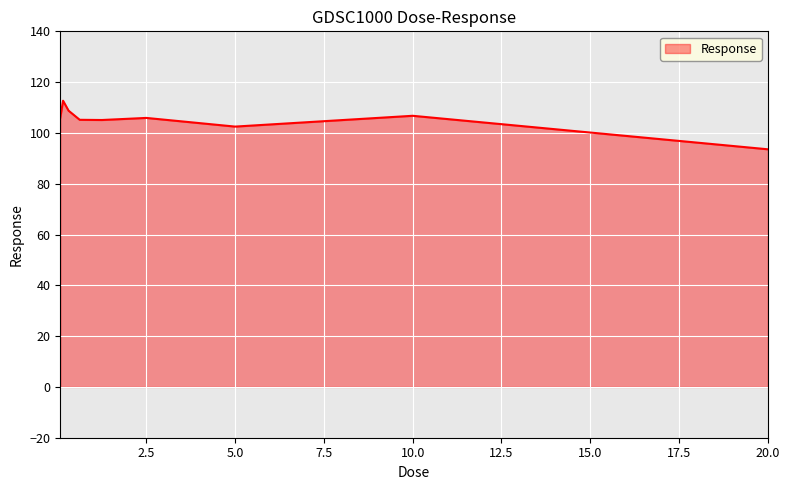

What is the difference between the maximum and minimum values?

19.1